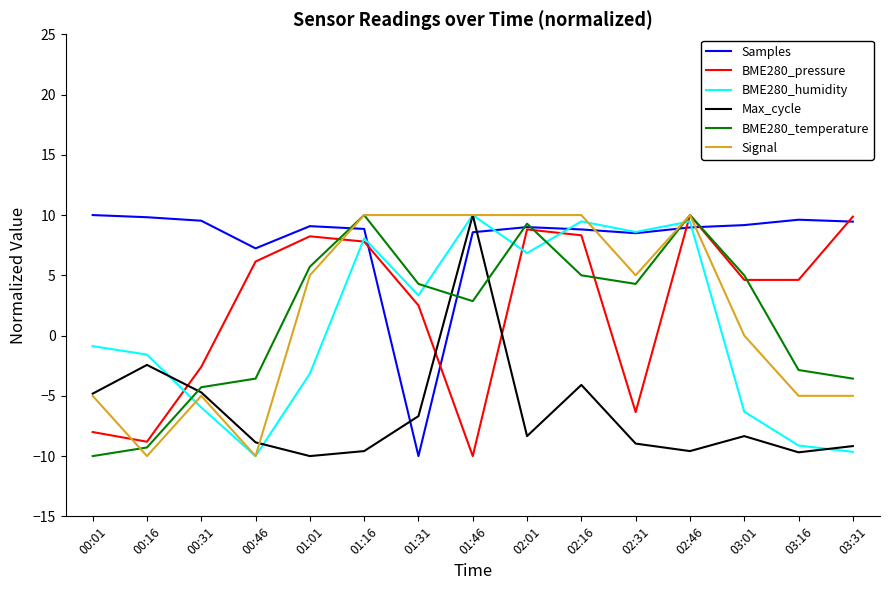

True or false: Max_cycle has a value of -10.0 at 01:01.

True